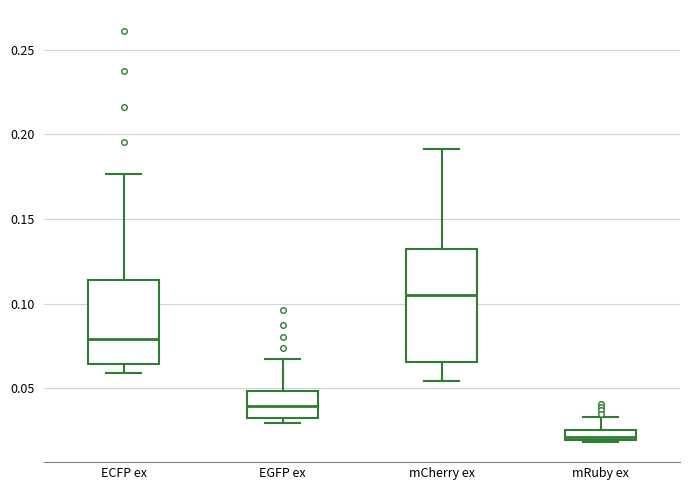

Which box's median line is the highest?

mCherry ex